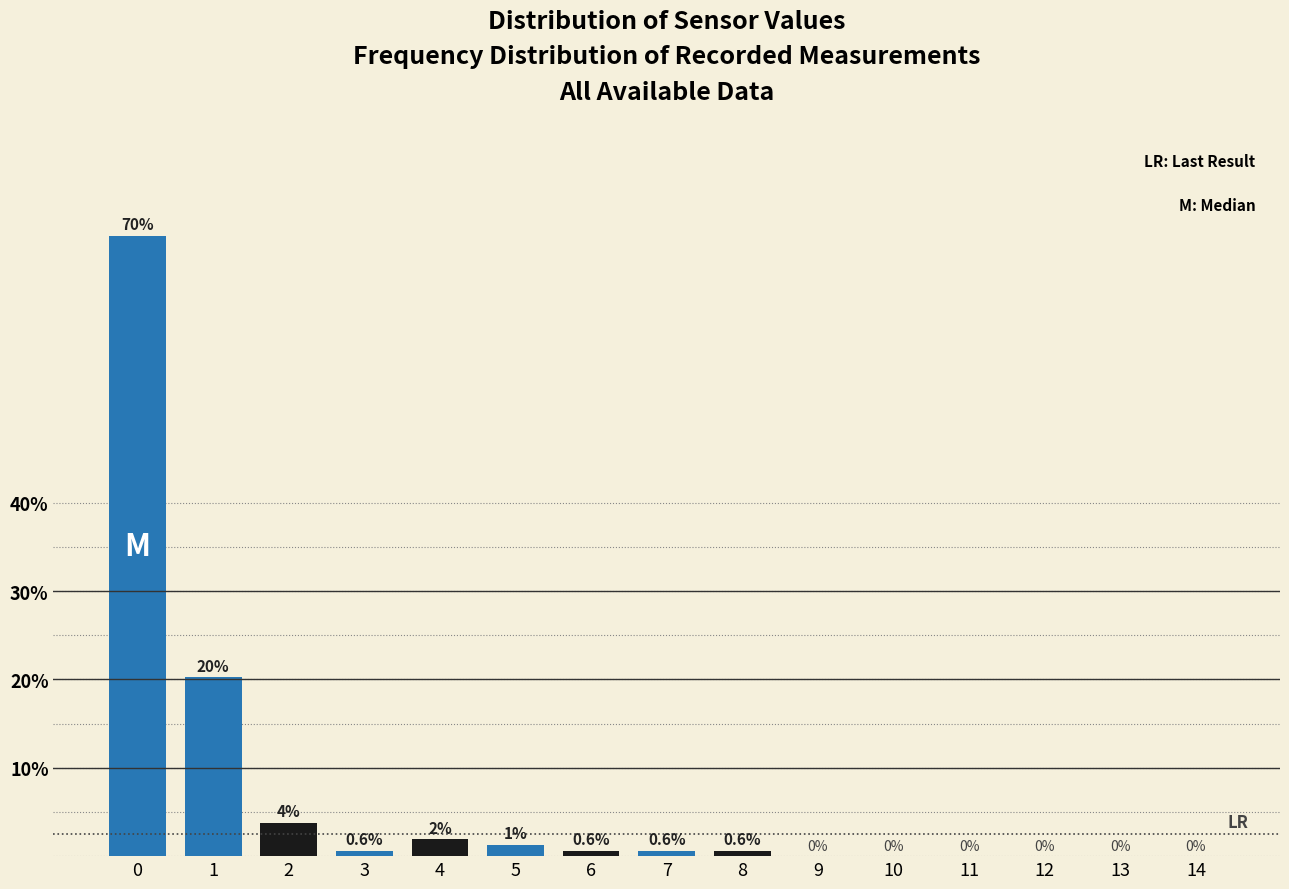

What is the maximum value shown in the chart?

70.3